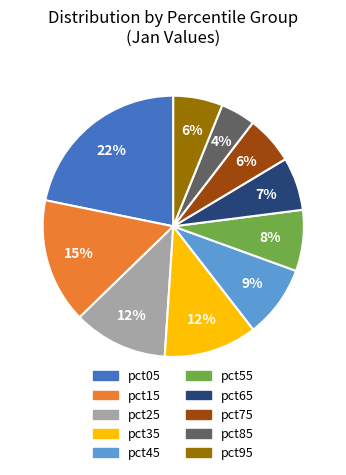

To the nearest percent, what is the difference between the pct45 and pct05 slice percentages?

13%